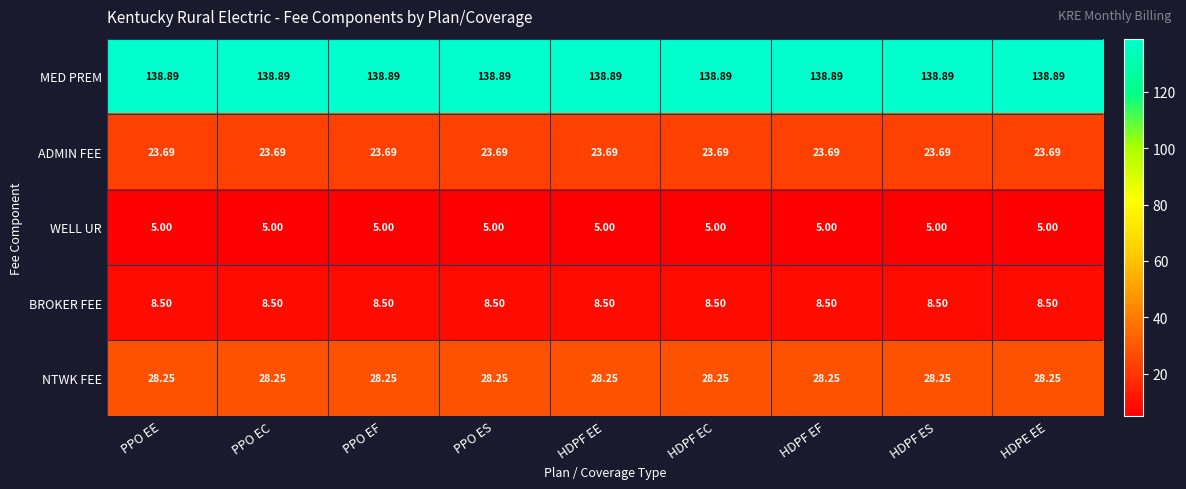

Is the value of ADMIN FEE at HDPF ES greater than the value of NTWK FEE at PPO ES?

No